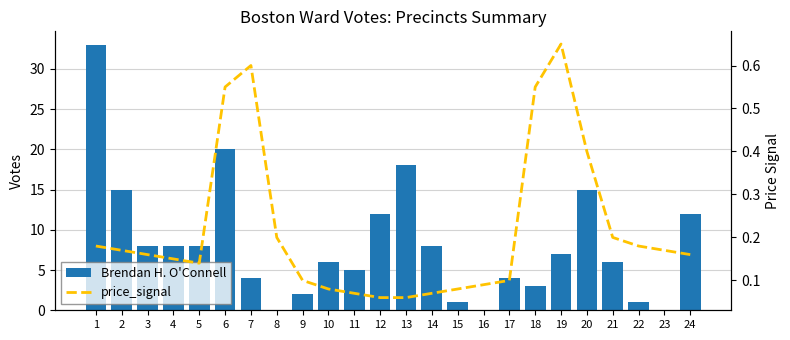

The value of price_signal at 13 is 0.1. True or false?

True